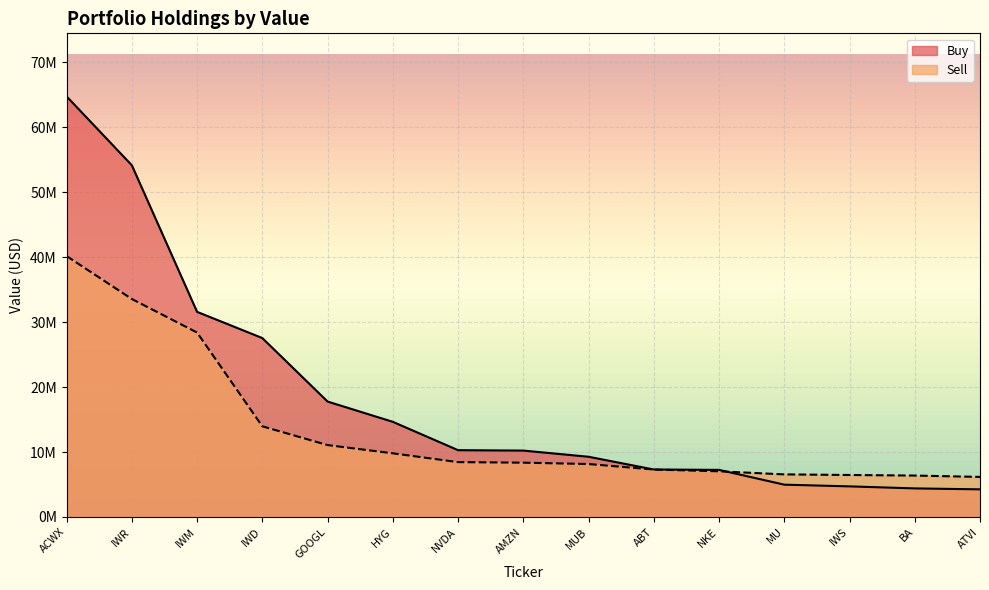

What value does the Buy series have at IWR, to the nearest 50?

54168650